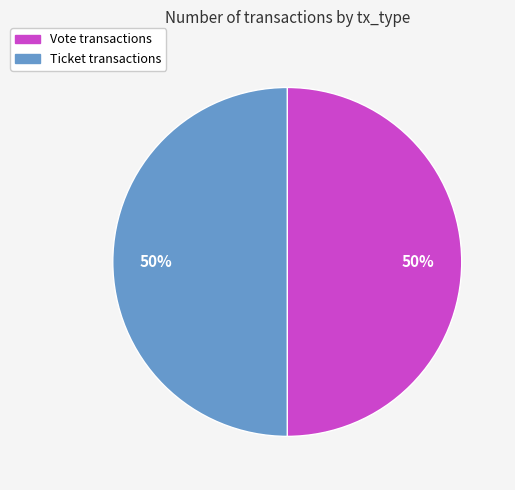

To the nearest percent, what is the average slice percentage?

50%